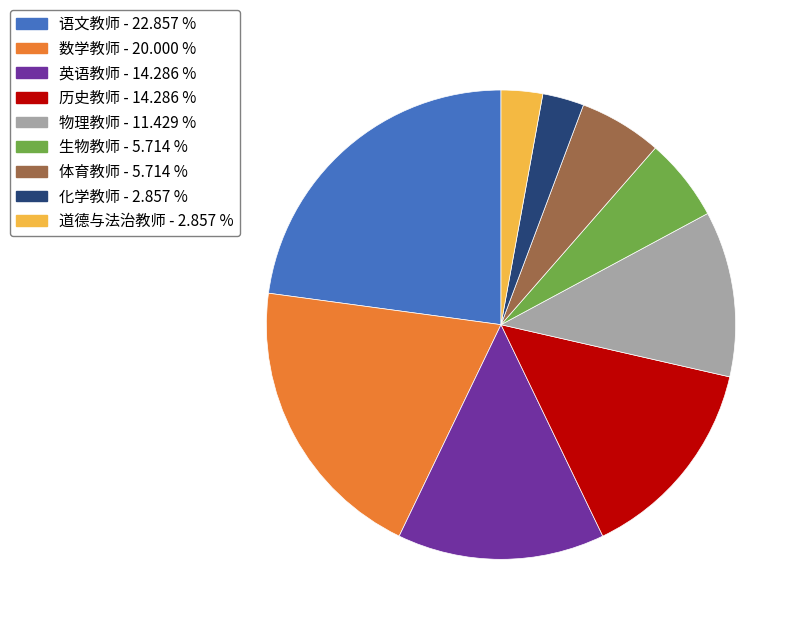

Does 化学教师 represent more than half of the total?

No